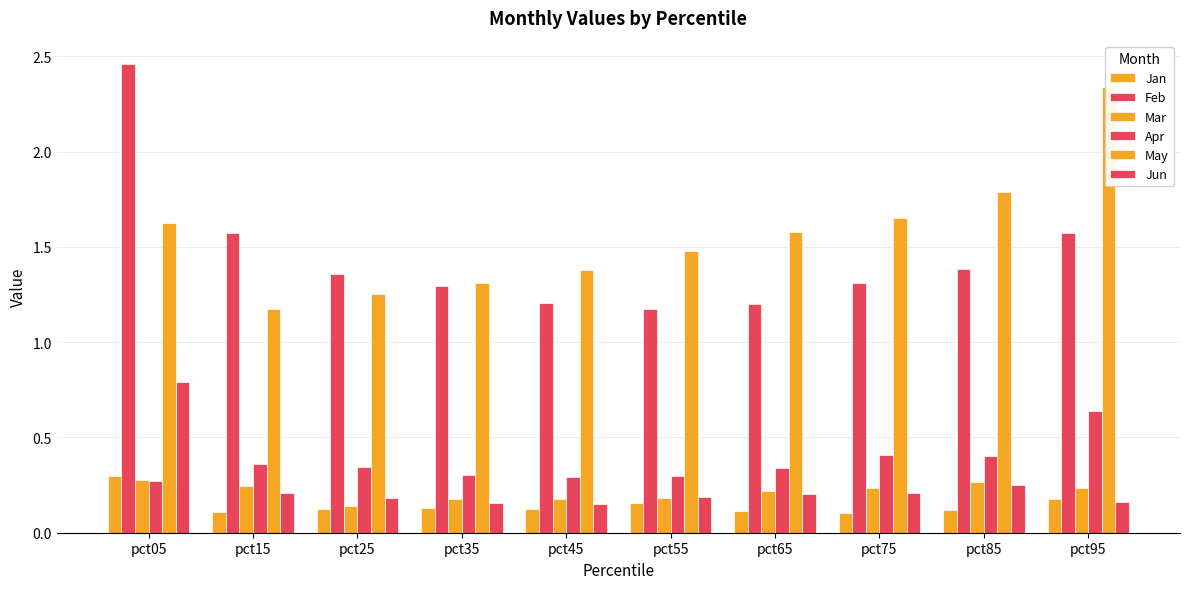

Does the chart contain any negative values?

No